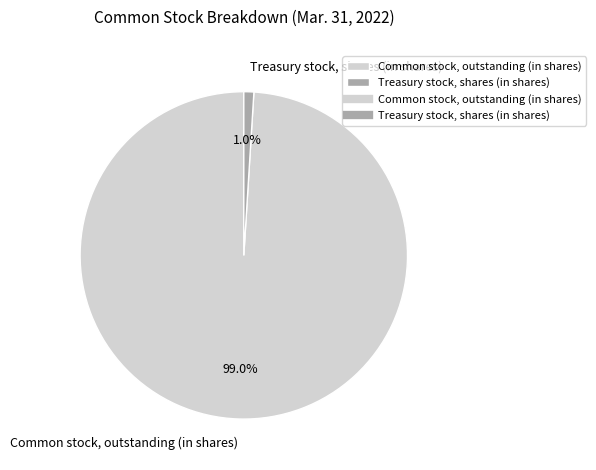

Which has a higher value, Treasury stock, shares (in shares) or Common stock, outstanding (in shares)?

Common stock, outstanding (in shares)